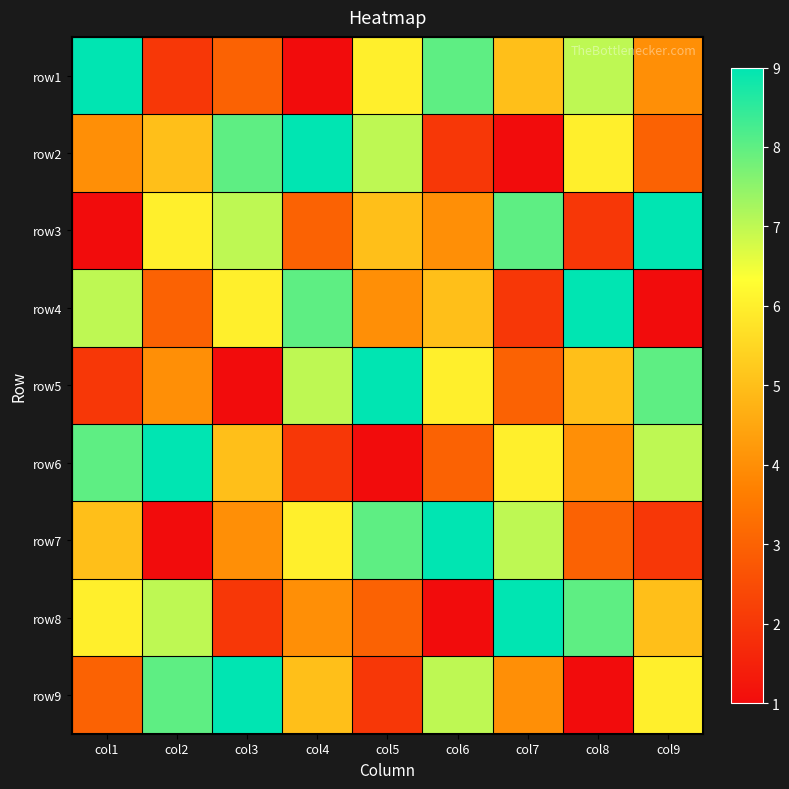

Rank the series by their maximum value, from highest to lowest.

row1, row2, row3, row4, row5, row6, row7, row8, row9